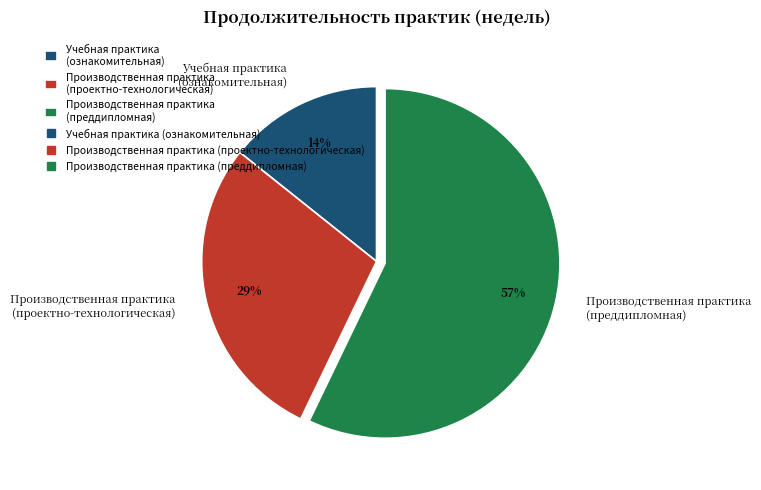

How many slices are in this pie chart?

3